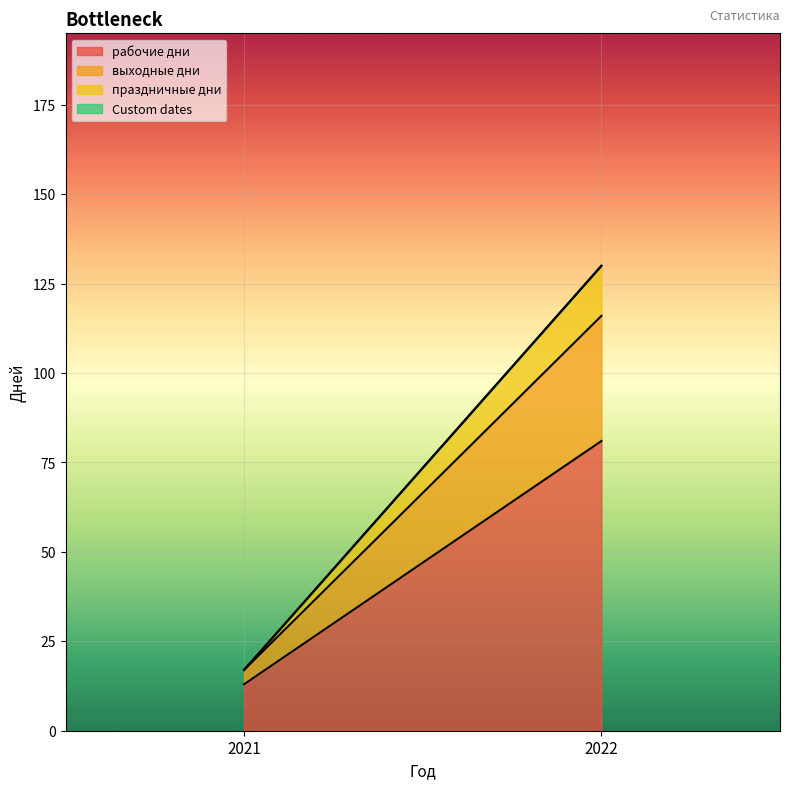

Reading left to right, transcribe all the data shown in this chart.

рабочие дни: 2021=13	2022=81
выходные дни: 2021=4	2022=35
праздничные дни: 2021=0	2022=14
Custom dates: 2021=0	2022=0